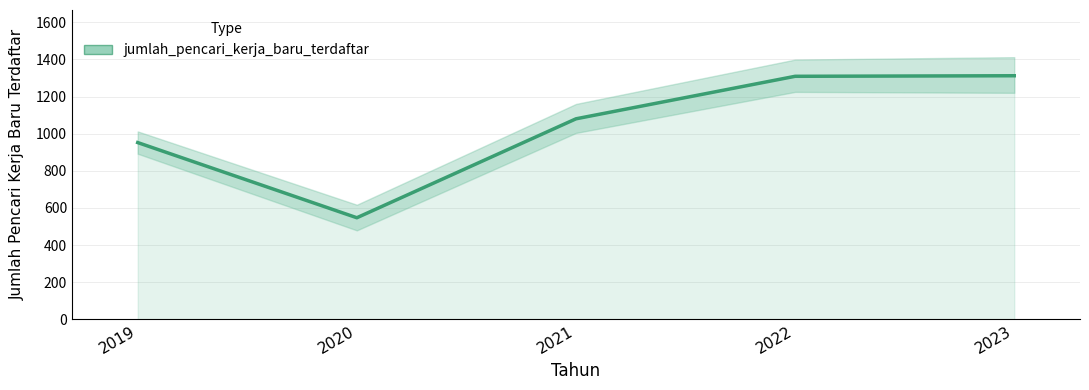

Rank the categories by value from lowest to highest.

2020, 2019, 2021, 2022, 2023